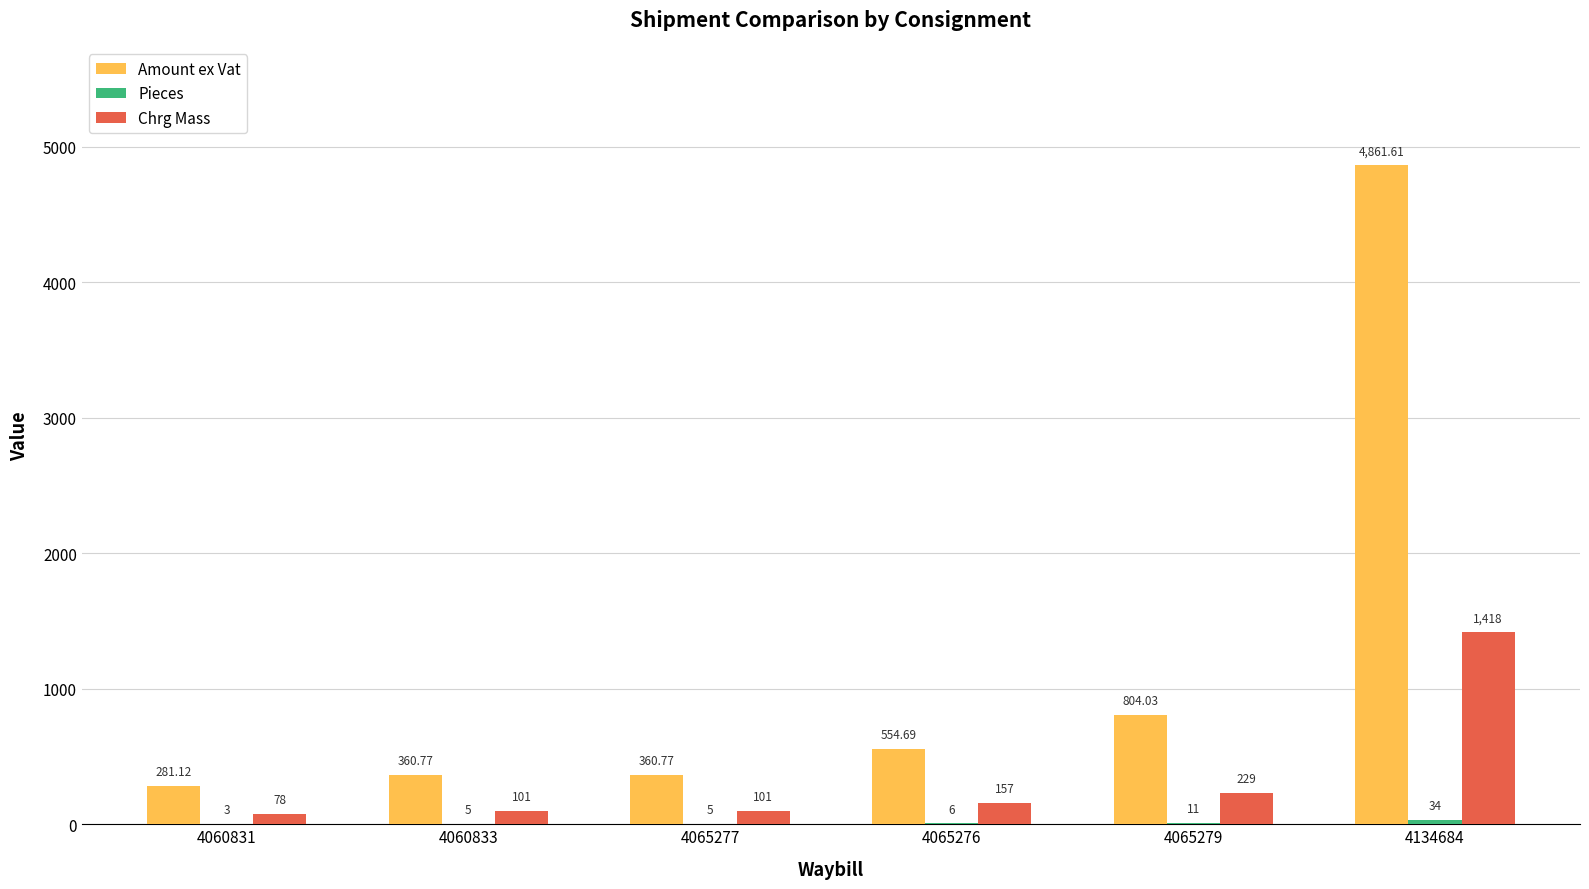

What is the approximate value of Amount ex Vat at 4060831?

281.1